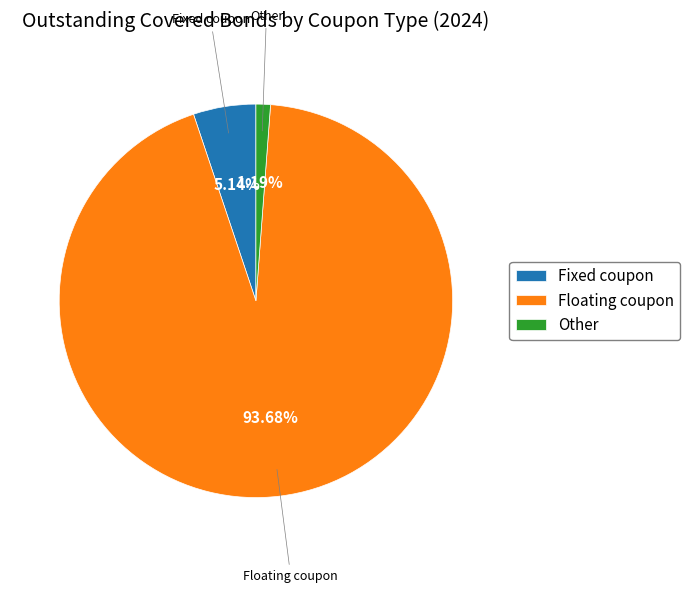

How many segments does this pie chart have?

3